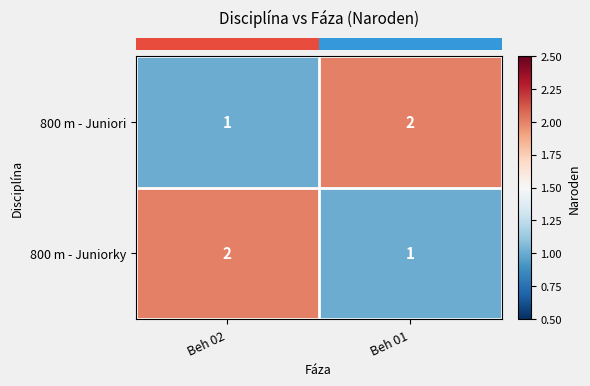

Rank the series at Beh 02 from highest to lowest value.

800 m - Juniorky, 800 m - Juniori